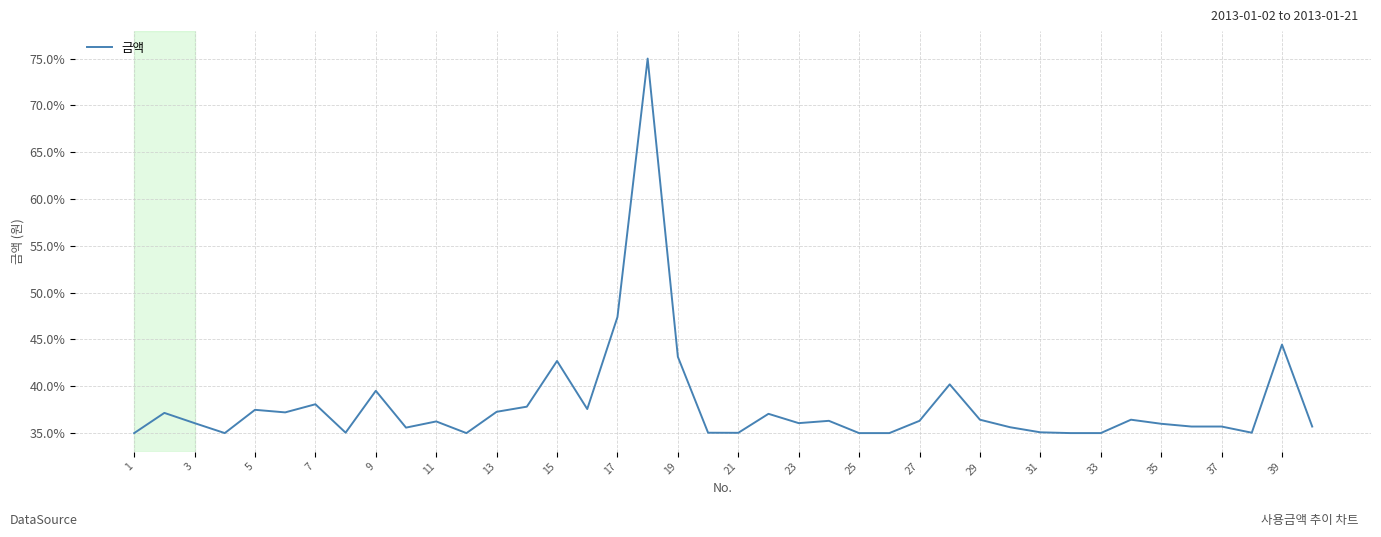

What is the maximum value shown in the chart?

75.0